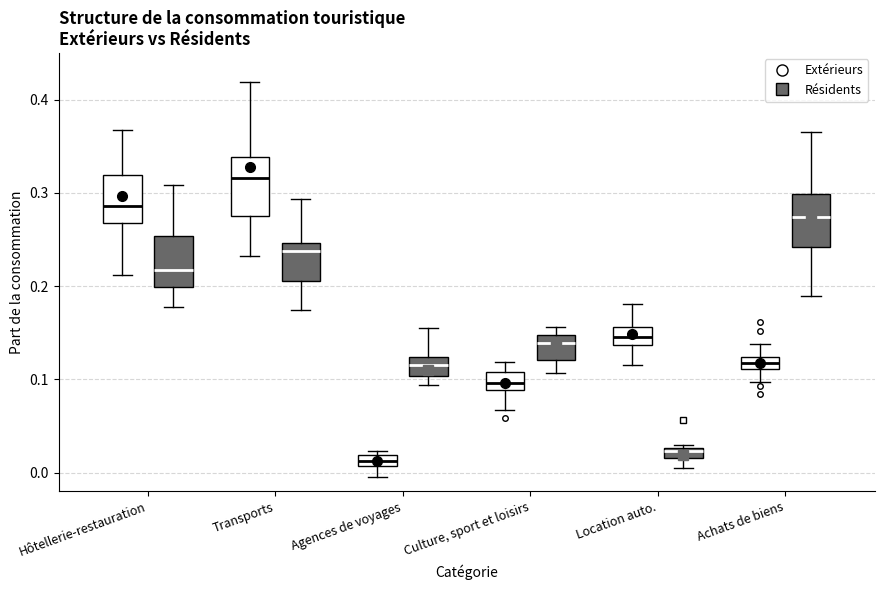

Where does the median line of the box for Hôtellerie-restauration (Extérieurs) sit on the y-axis? The values are not printed on the chart, so give them approximately, as read against the axis.

0.29